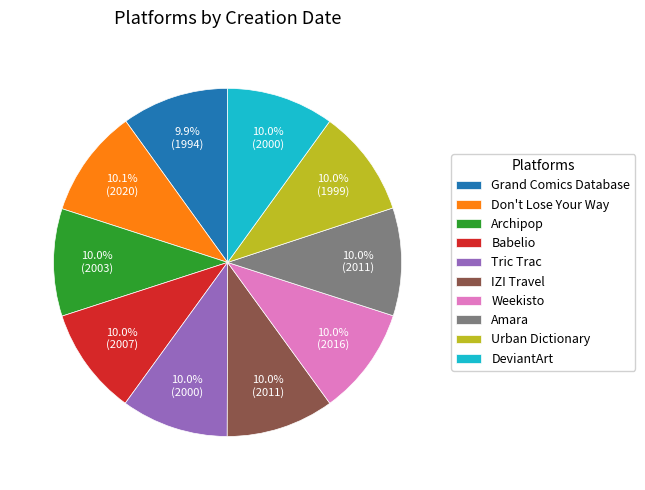

What percentage is the IZI Travel slice, to the nearest percent?

10%